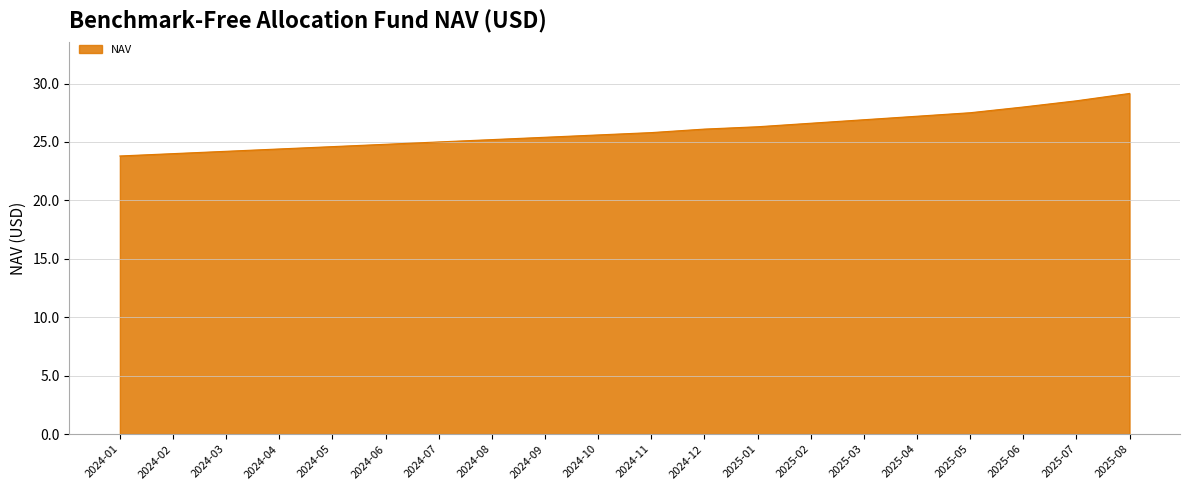

The value at 2025-05 is 6.8. True or false?

False